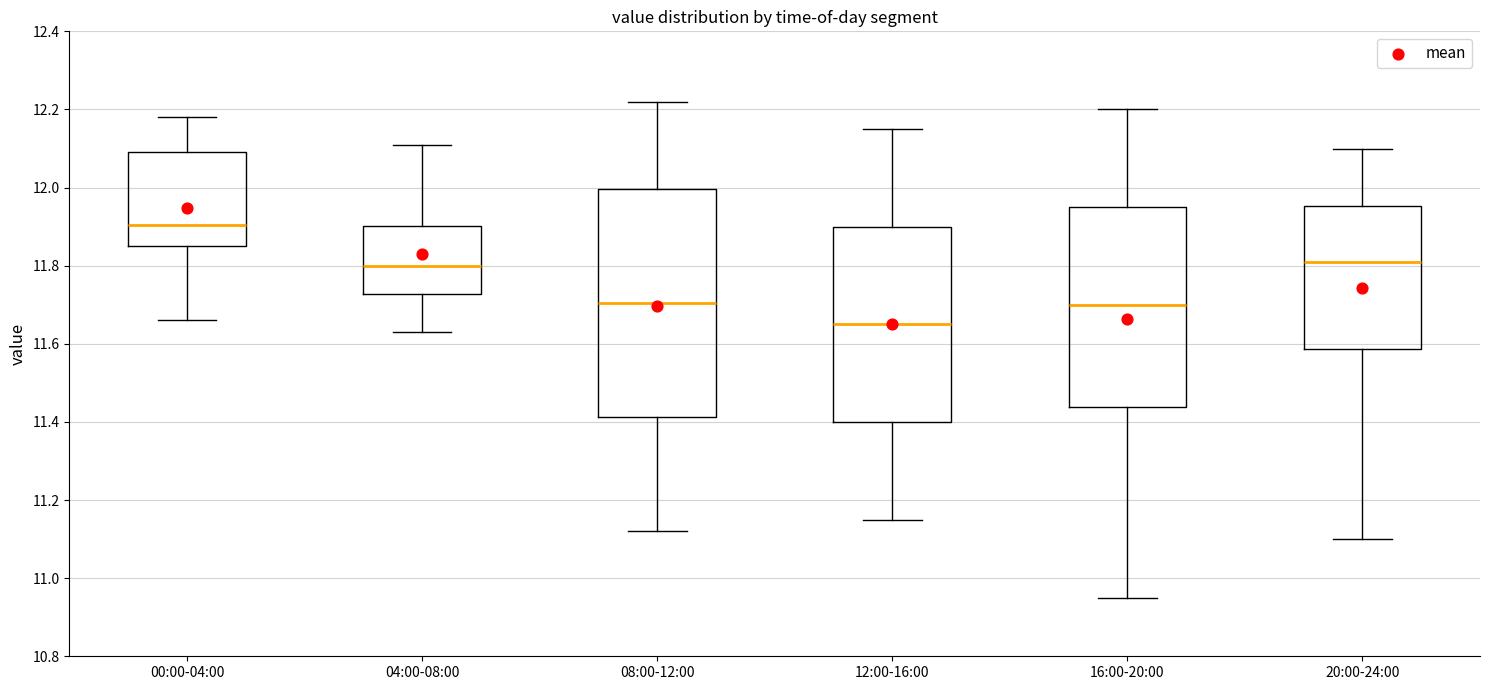

Reading left to right, read every box against the y-axis: the position of its median line, the range the box covers, and the ends of its whiskers. The values are not printed on the chart, so give them approximately, as read against the axis.

00:00-04:00: median 11.90, box 11.86 to 12.10, whiskers 11.66 to 12.18
04:00-08:00: median 11.80, box 11.72 to 11.90, whiskers 11.64 to 12.12
08:00-12:00: median 11.70, box 11.42 to 12.00, whiskers 11.12 to 12.22
12:00-16:00: median 11.66, box 11.40 to 11.90, whiskers 11.16 to 12.16
16:00-20:00: median 11.70, box 11.44 to 11.96, whiskers 10.96 to 12.20
20:00-24:00: median 11.82, box 11.58 to 11.96, whiskers 11.10 to 12.10